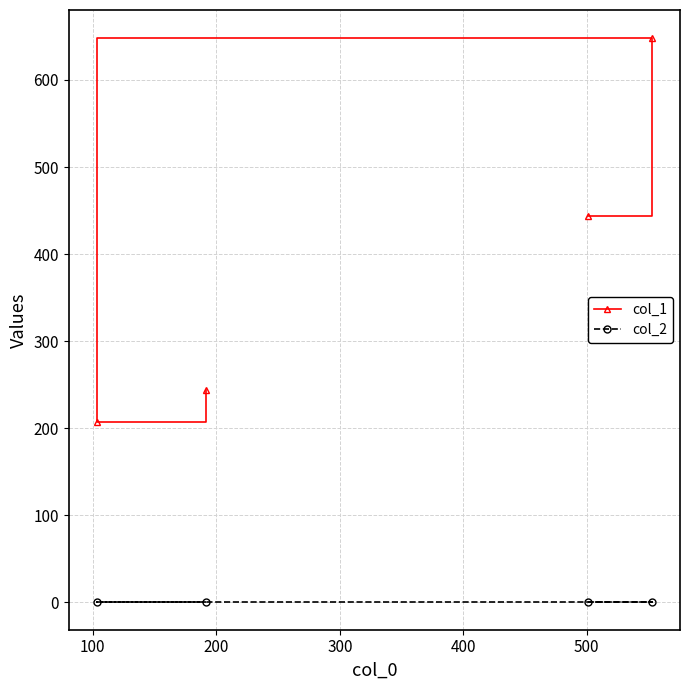

How many interior local peaks does the col_1 series have?

1